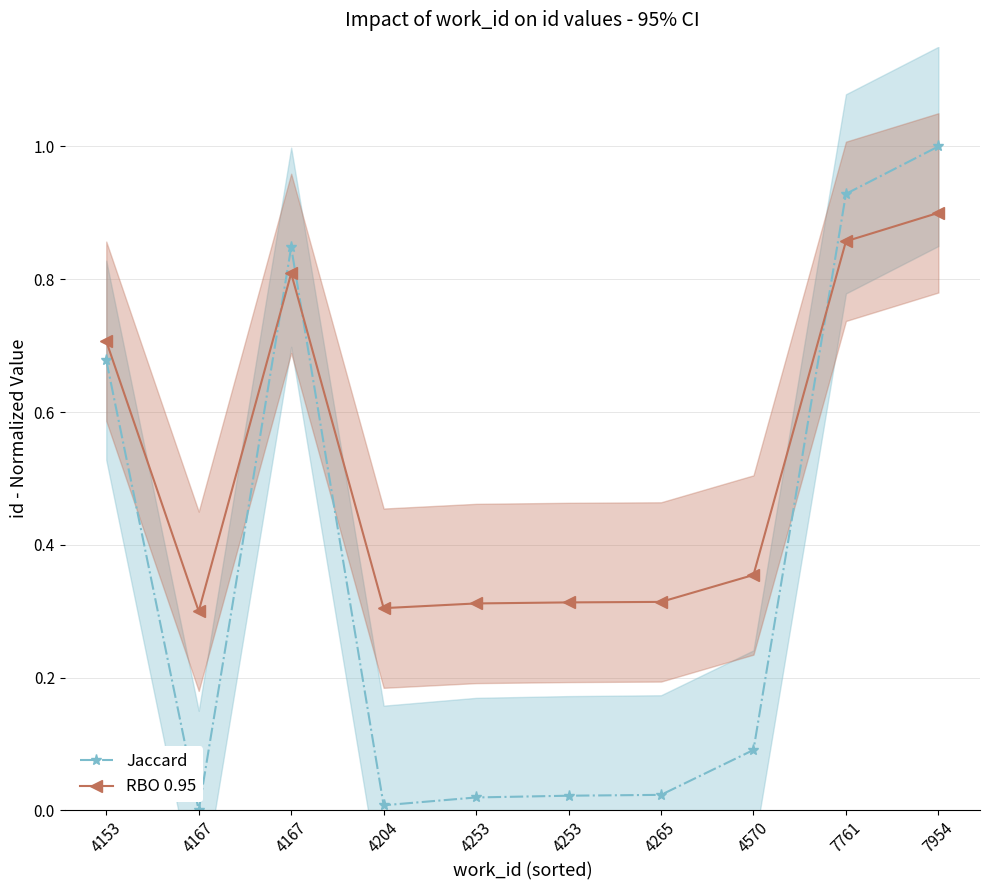

Which series has the largest range (max minus min)?

Jaccard